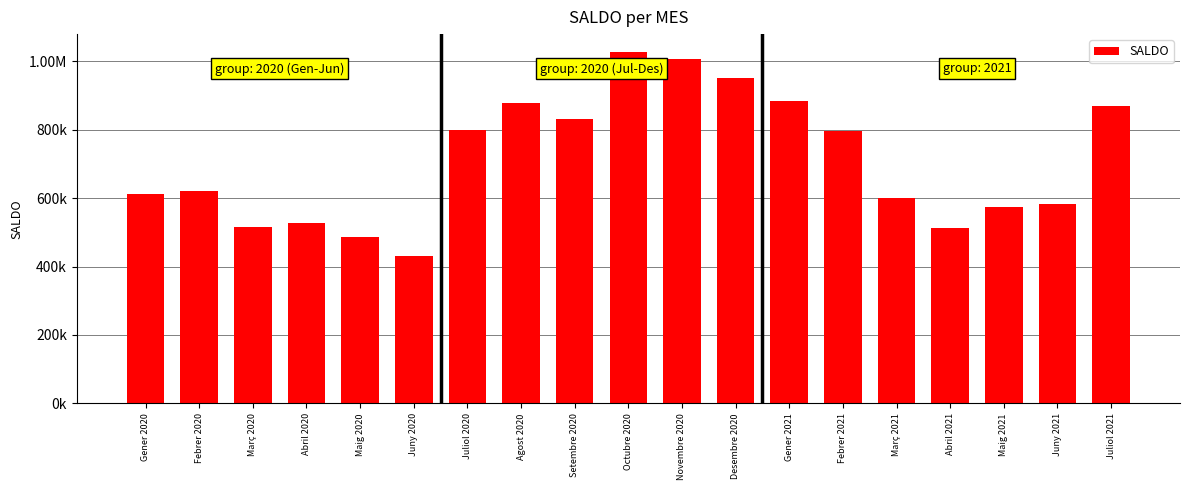

Which category has the lowest value across all series?

Juny 2020